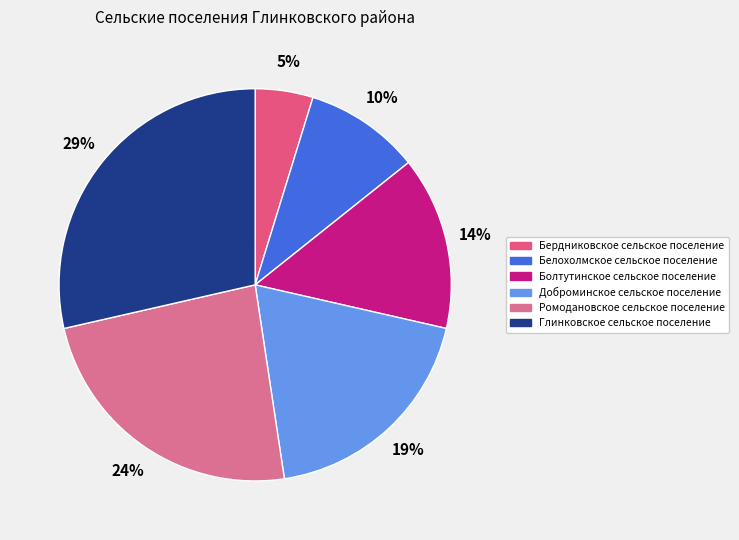

Is Болтутинское сельское поселение the majority of the pie?

No